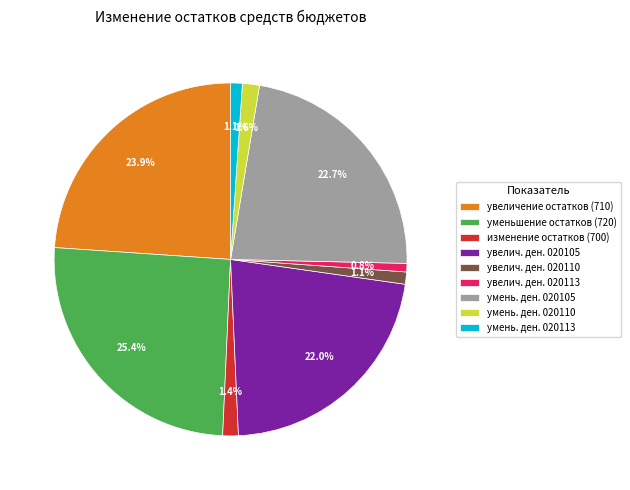

How much of the chart is everything except увелич. ден. 020110?

98.9%